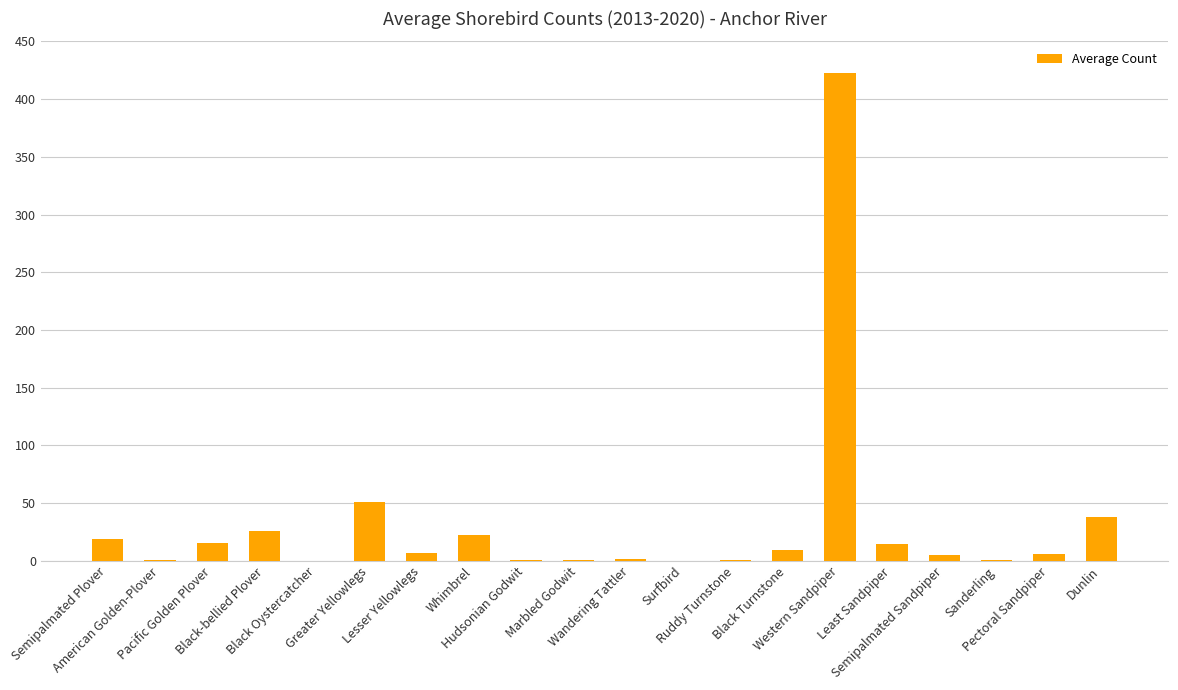

Are the bars horizontal?

No